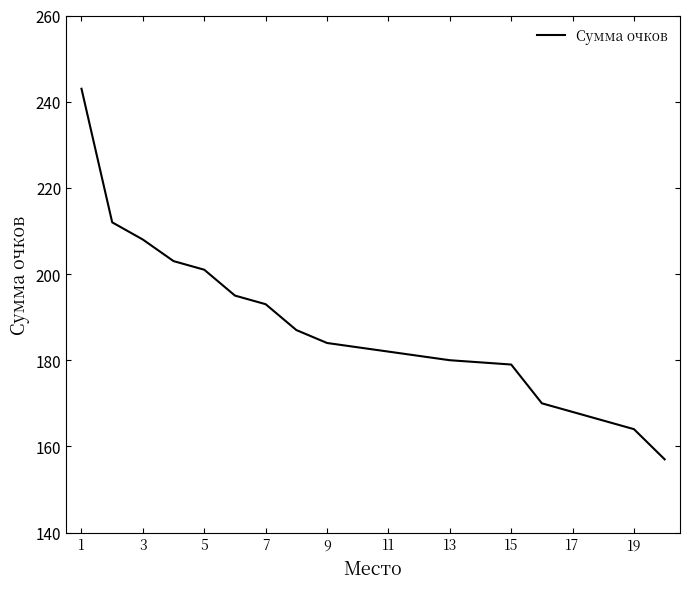

Reading left to right, list all the values displayed in this chart.

243	212	208	203	201	195	193	187	184	183	182	181	180	180	179	170	168	166	164	157